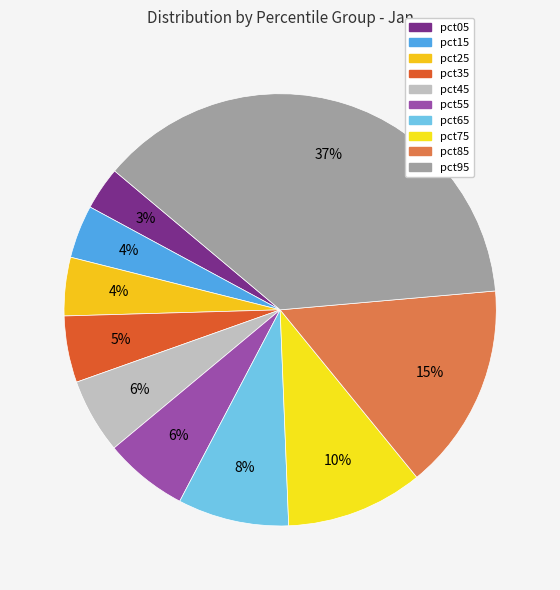

To the nearest percent, what percentage of the pie is pct25?

4%